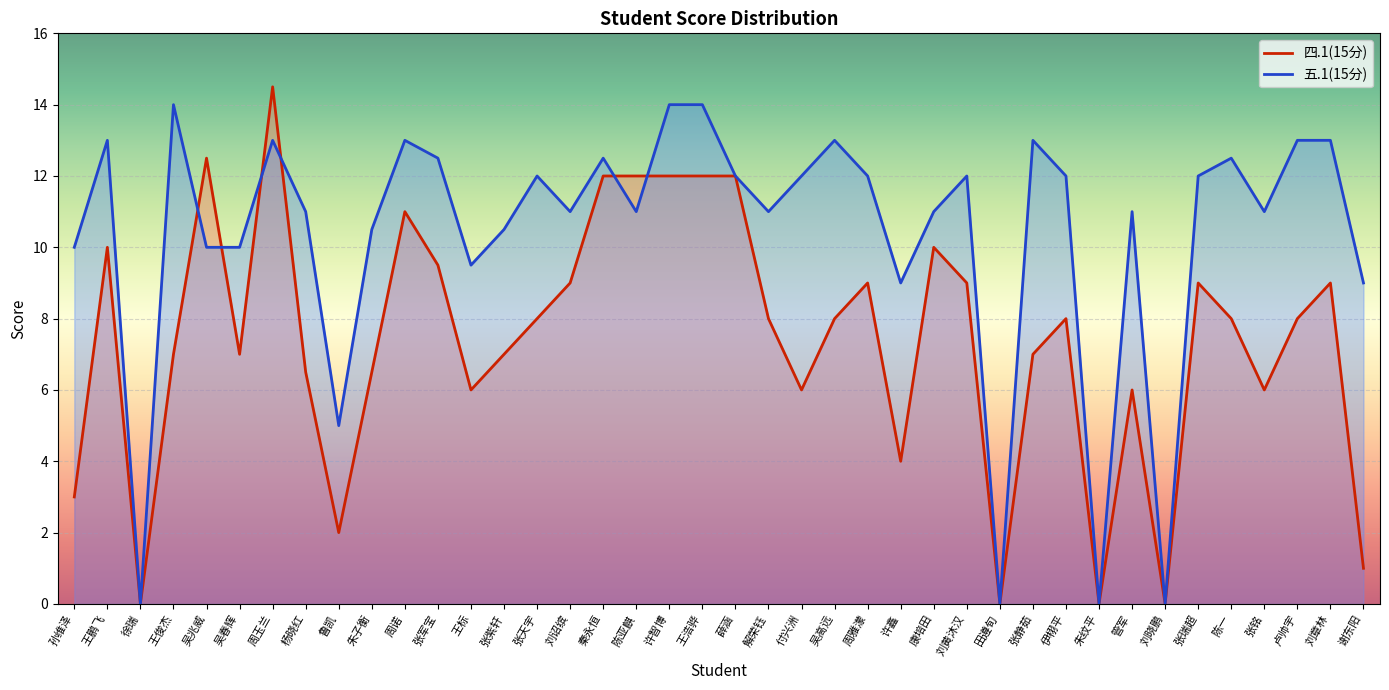

List the series in order of their overall mean, lowest first.

四.1(15分), 五.1(15分)